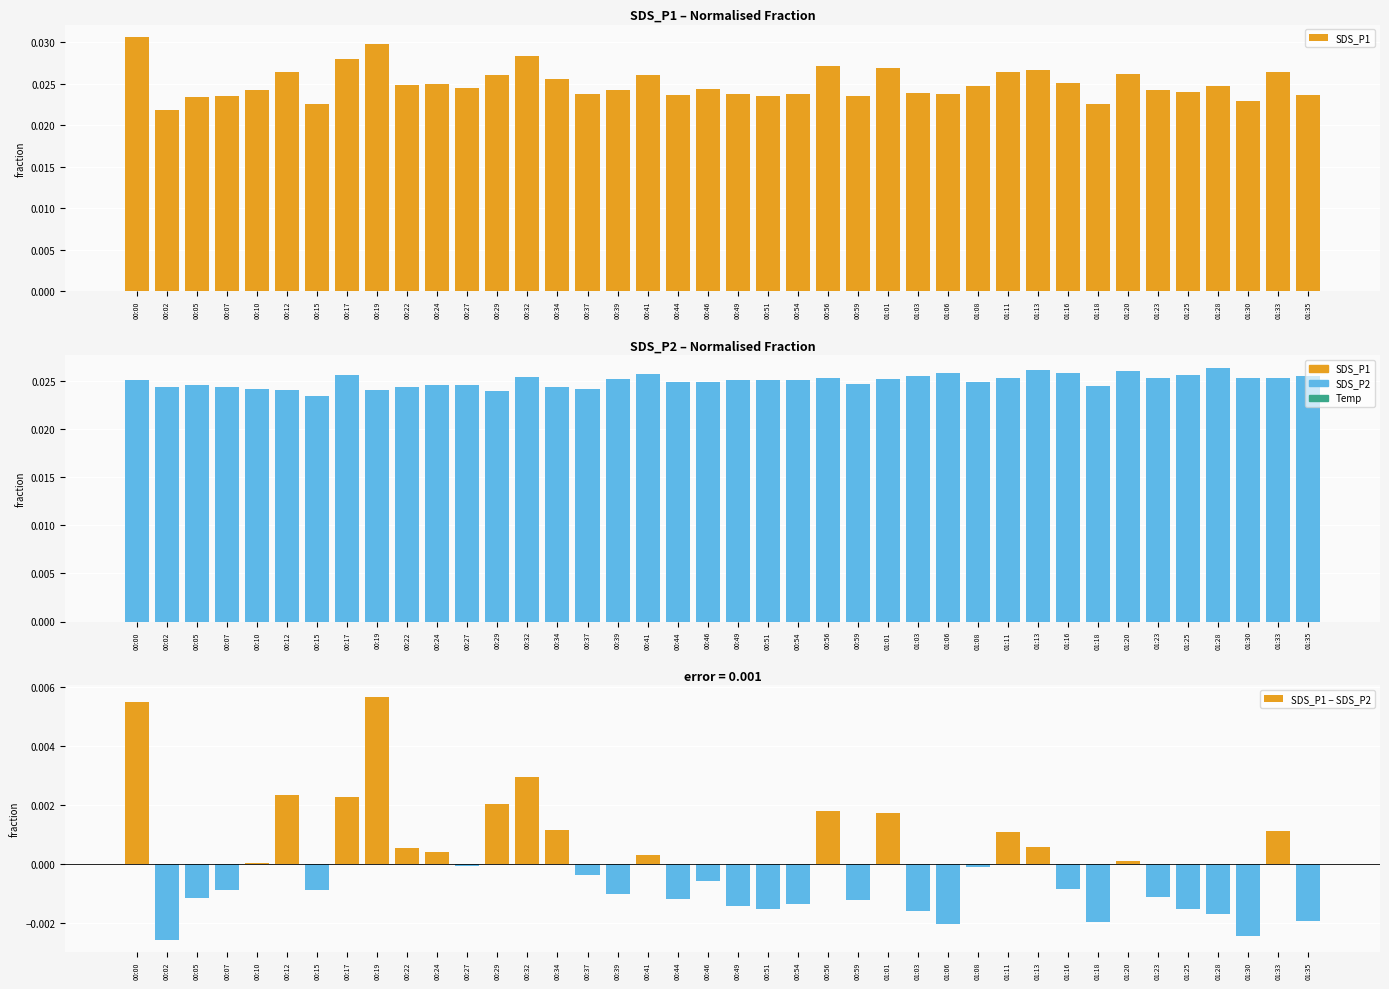

Reading left to right, list all the values displayed in this chart.

SDS_P1: 00:00=0.0	00:02=0.0	00:05=0.0	00:07=0.0	00:10=0.0	00:12=0.0	00:15=0.0	00:17=0.0	00:19=0.0	00:22=0.0	00:24=0.0	00:27=0.0	00:29=0.0	00:32=0.0	00:34=0.0	00:37=0.0	00:39=0.0	00:41=0.0	00:44=0.0	00:46=0.0	00:49=0.0	00:51=0.0	00:54=0.0	00:56=0.0	00:59=0.0	01:01=0.0	01:03=0.0	01:06=0.0	01:08=0.0	01:11=0.0	01:13=0.0	01:16=0.0	01:18=0.0	01:20=0.0	01:23=0.0	01:25=0.0	01:28=0.0	01:30=0.0	01:33=0.0	01:35=0.0
SDS_P2: 00:00=0.0	00:02=0.0	00:05=0.0	00:07=0.0	00:10=0.0	00:12=0.0	00:15=0.0	00:17=0.0	00:19=0.0	00:22=0.0	00:24=0.0	00:27=0.0	00:29=0.0	00:32=0.0	00:34=0.0	00:37=0.0	00:39=0.0	00:41=0.0	00:44=0.0	00:46=0.0	00:49=0.0	00:51=0.0	00:54=0.0	00:56=0.0	00:59=0.0	01:01=0.0	01:03=0.0	01:06=0.0	01:08=0.0	01:11=0.0	01:13=0.0	01:16=0.0	01:18=0.0	01:20=0.0	01:23=0.0	01:25=0.0	01:28=0.0	01:30=0.0	01:33=0.0	01:35=0.0
SDS_P1 − SDS_P2: 00:00=0.0	00:02=-0.0	00:05=-0.0	00:07=-0.0	00:10=0.0	00:12=0.0	00:15=-0.0	00:17=0.0	00:19=0.0	00:22=0.0	00:24=0.0	00:27=-0.0	00:29=0.0	00:32=0.0	00:34=0.0	00:37=-0.0	00:39=-0.0	00:41=0.0	00:44=-0.0	00:46=-0.0	00:49=-0.0	00:51=-0.0	00:54=-0.0	00:56=0.0	00:59=-0.0	01:01=0.0	01:03=-0.0	01:06=-0.0	01:08=-0.0	01:11=0.0	01:13=0.0	01:16=-0.0	01:18=-0.0	01:20=0.0	01:23=-0.0	01:25=-0.0	01:28=-0.0	01:30=-0.0	01:33=0.0	01:35=-0.0